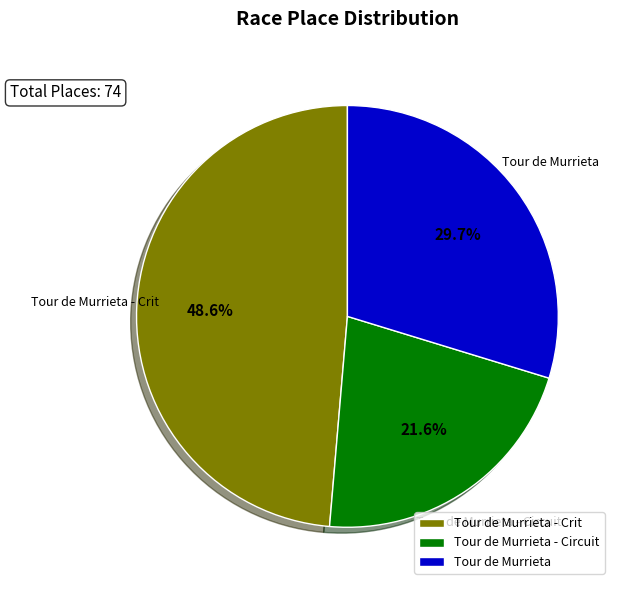

To the nearest percent, what is the difference between the Tour de Murrieta - Circuit and Tour de Murrieta - Crit slice percentages?

27%